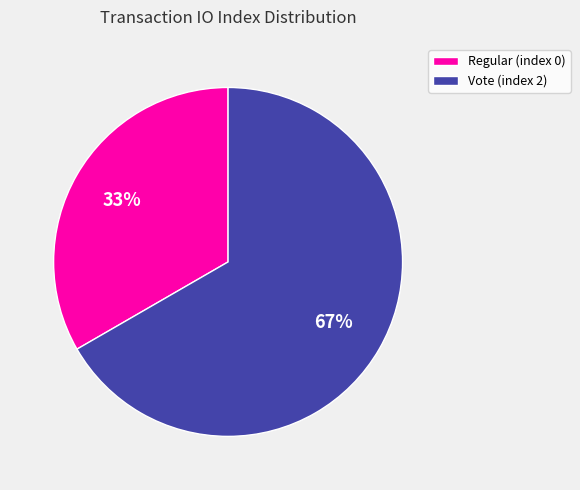

Do Regular (index 0) and Vote (index 2) together represent more than half of the pie?

Yes